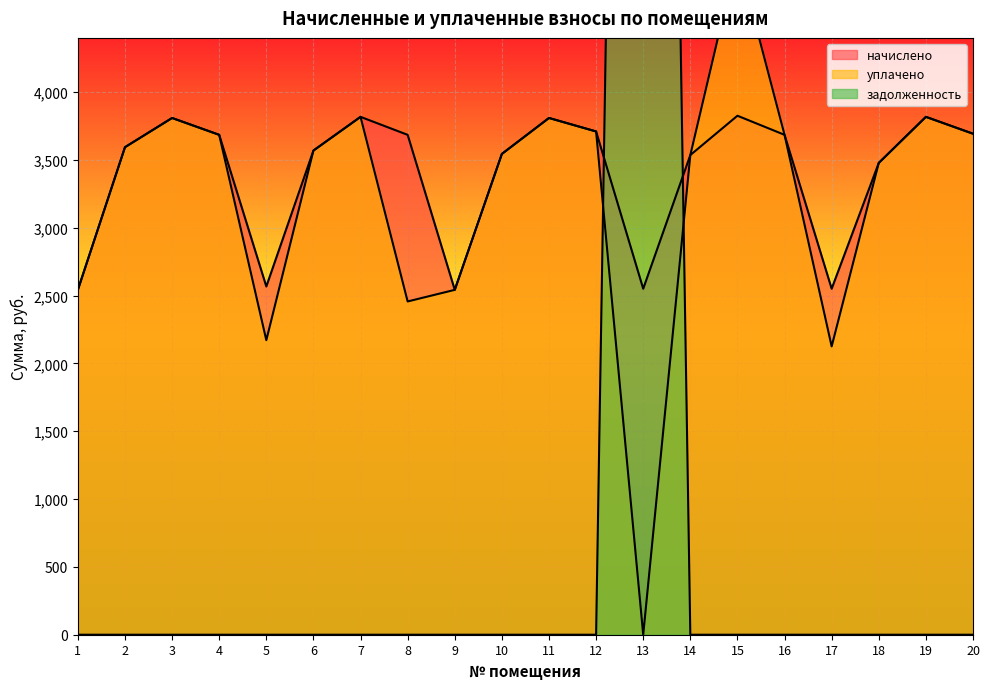

What is the approximate value of начислено at 20?

3692.9